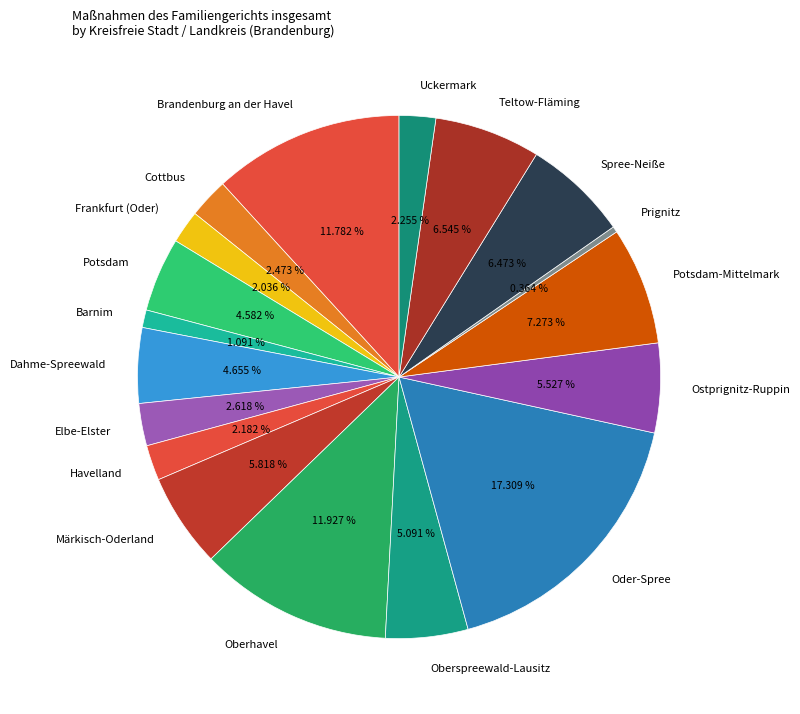

To the nearest percent, what is the difference between the largest and smallest slice percentages?

17%